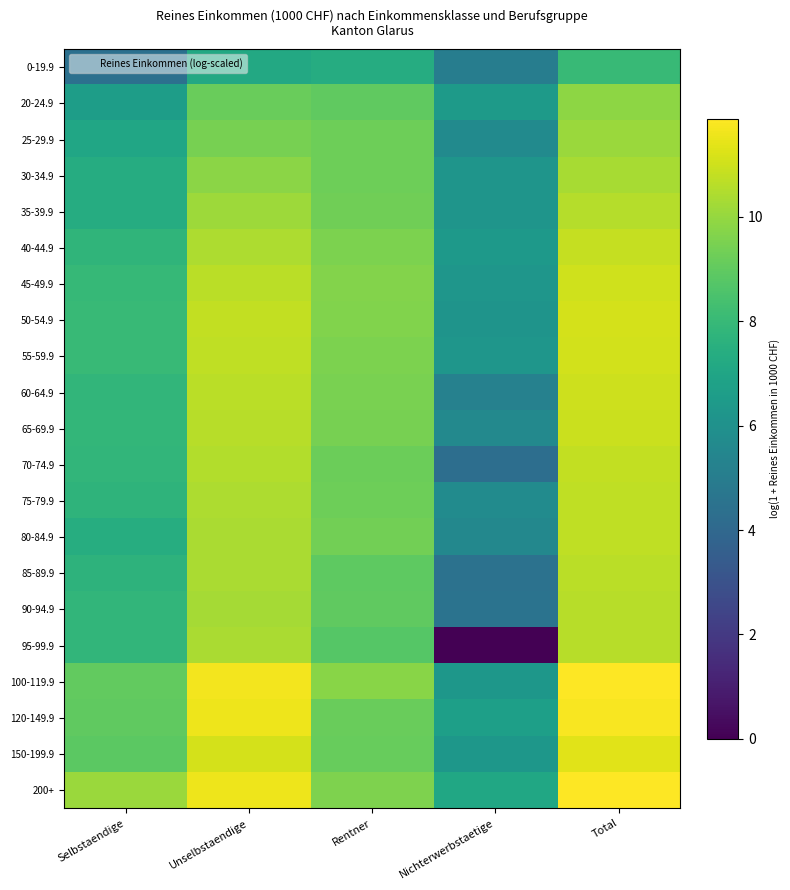

Reading left to right, what are all the values shown in this chart?

0-19.9: Selbstaendige=4.4	Unselbstaendige=7.2	Rentner=7.3	Nichterwerbstaetige=5.0	Total=8.0
20-24.9: Selbstaendige=6.6	Unselbstaendige=9.2	Rentner=9.0	Nichterwerbstaetige=6.5	Total=9.8
25-29.9: Selbstaendige=7.0	Unselbstaendige=9.4	Rentner=9.3	Nichterwerbstaetige=5.7	Total=10.1
30-34.9: Selbstaendige=7.4	Unselbstaendige=9.8	Rentner=9.3	Nichterwerbstaetige=6.2	Total=10.3
35-39.9: Selbstaendige=7.4	Unselbstaendige=10.1	Rentner=9.3	Nichterwerbstaetige=6.2	Total=10.5
40-44.9: Selbstaendige=7.8	Unselbstaendige=10.4	Rentner=9.5	Nichterwerbstaetige=6.4	Total=10.8
45-49.9: Selbstaendige=7.9	Unselbstaendige=10.6	Rentner=9.7	Nichterwerbstaetige=6.3	Total=11.0
50-54.9: Selbstaendige=8.0	Unselbstaendige=10.8	Rentner=9.6	Nichterwerbstaetige=6.2	Total=11.1
55-59.9: Selbstaendige=8.0	Unselbstaendige=10.8	Rentner=9.6	Nichterwerbstaetige=6.2	Total=11.1
60-64.9: Selbstaendige=7.8	Unselbstaendige=10.7	Rentner=9.5	Nichterwerbstaetige=5.2	Total=11.0
65-69.9: Selbstaendige=7.9	Unselbstaendige=10.6	Rentner=9.4	Nichterwerbstaetige=5.6	Total=10.9
70-74.9: Selbstaendige=7.8	Unselbstaendige=10.5	Rentner=9.2	Nichterwerbstaetige=4.3	Total=10.8
75-79.9: Selbstaendige=7.7	Unselbstaendige=10.4	Rentner=9.3	Nichterwerbstaetige=5.7	Total=10.7
80-84.9: Selbstaendige=7.4	Unselbstaendige=10.4	Rentner=9.4	Nichterwerbstaetige=5.5	Total=10.7
85-89.9: Selbstaendige=7.7	Unselbstaendige=10.4	Rentner=8.9	Nichterwerbstaetige=4.5	Total=10.7
90-94.9: Selbstaendige=7.8	Unselbstaendige=10.3	Rentner=9.0	Nichterwerbstaetige=4.5	Total=10.6
95-99.9: Selbstaendige=7.8	Unselbstaendige=10.4	Rentner=8.8	Nichterwerbstaetige=0.0	Total=10.6
100-119.9: Selbstaendige=9.0	Unselbstaendige=11.7	Rentner=9.8	Nichterwerbstaetige=6.3	Total=11.9
120-149.9: Selbstaendige=9.0	Unselbstaendige=11.6	Rentner=9.2	Nichterwerbstaetige=6.7	Total=11.8
150-199.9: Selbstaendige=8.9	Unselbstaendige=11.1	Rentner=9.1	Nichterwerbstaetige=6.3	Total=11.3
200+: Selbstaendige=10.1	Unselbstaendige=11.6	Rentner=9.6	Nichterwerbstaetige=7.1	Total=11.9